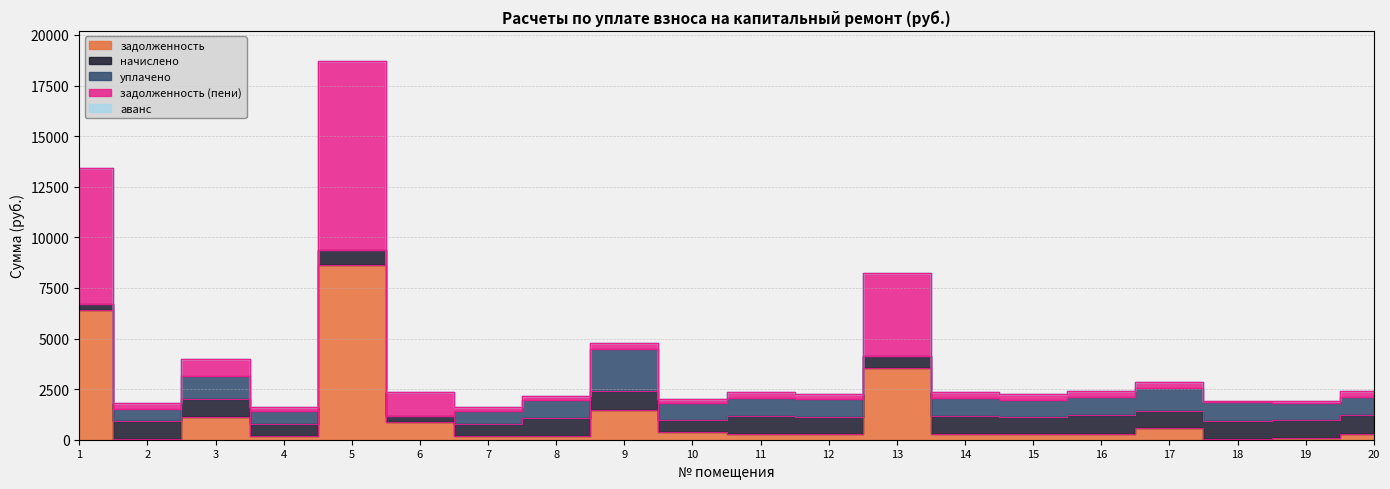

Between 1 and 7, which series saw the biggest shift?

задолженность (пени)